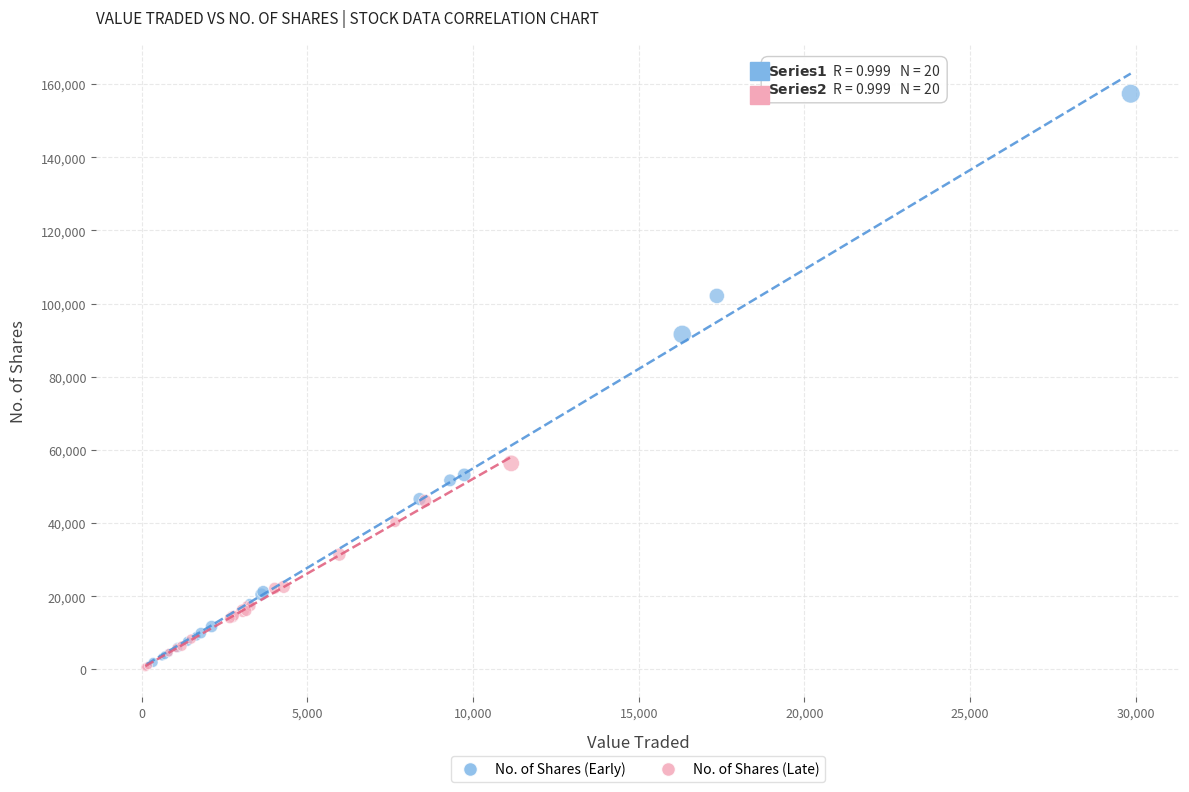

Which series contains the highest Y value?

No. of Shares (Early)